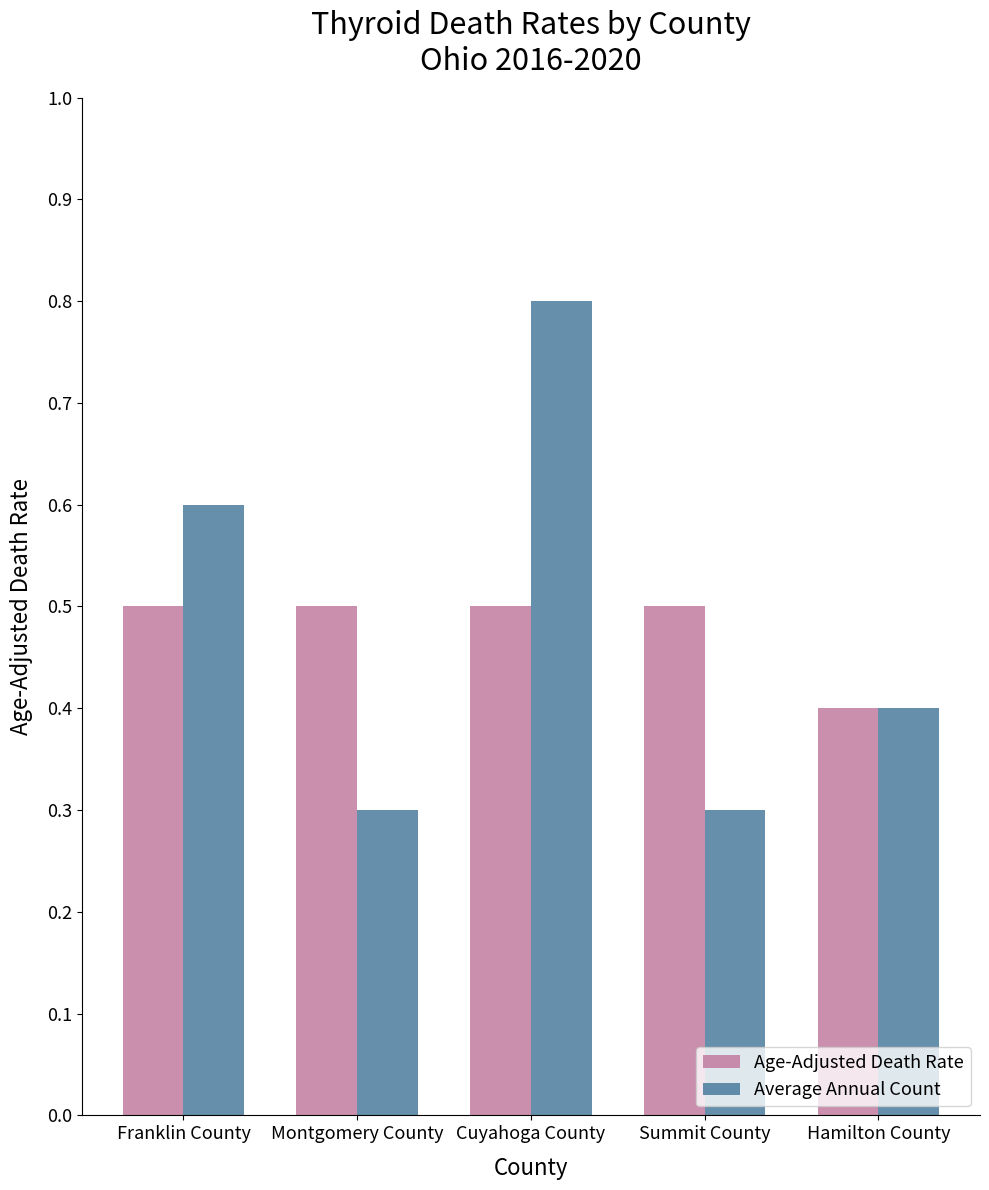

What is the minimum value for Age-Adjusted Death Rate?

0.4